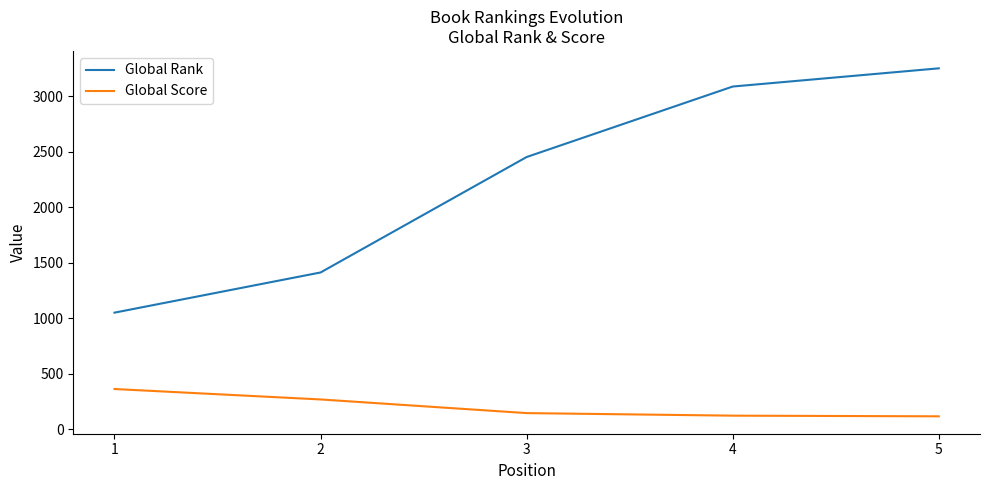

True or false: Global Rank and Global Score cross at least once.

False